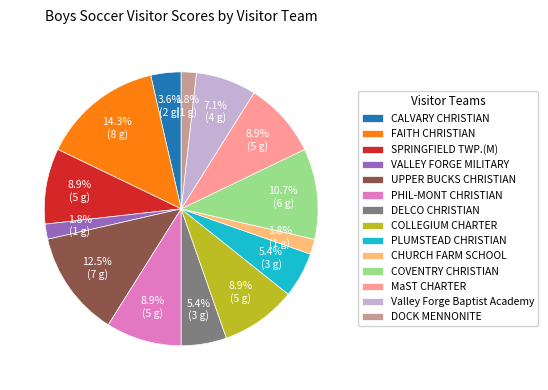

Is there a majority slice in this chart?

No